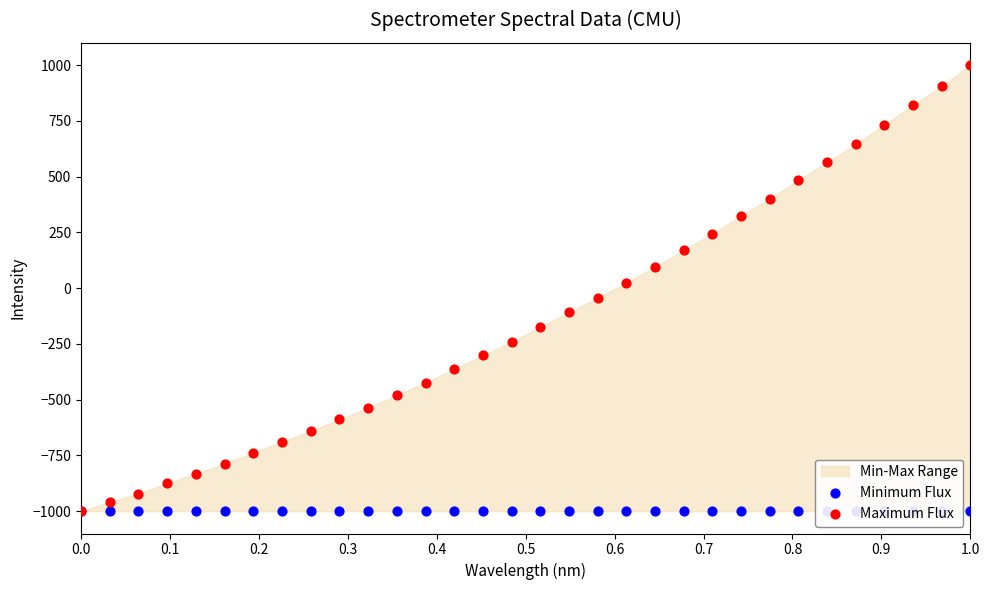

Which series has the largest total across all categories?

Maximum Flux